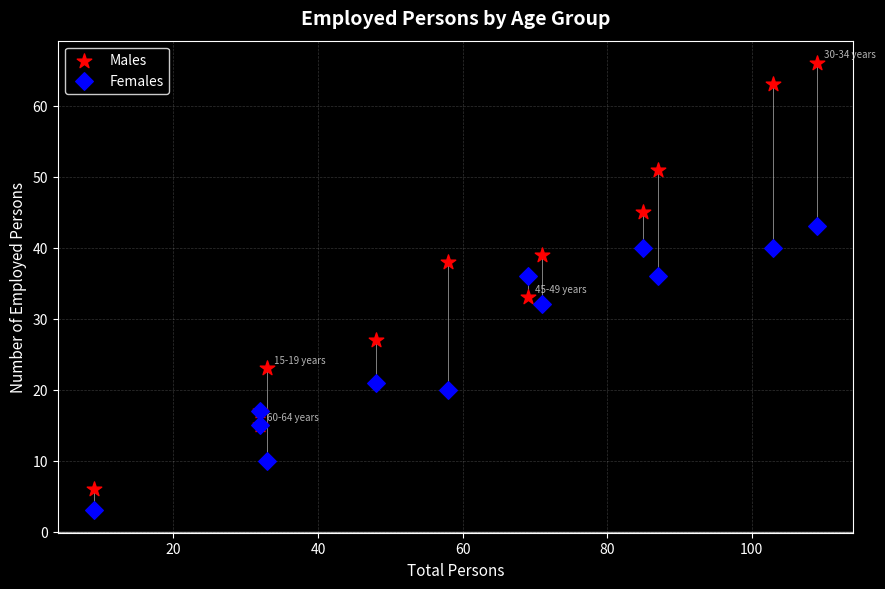

Which series reaches the minimum Y coordinate?

Females